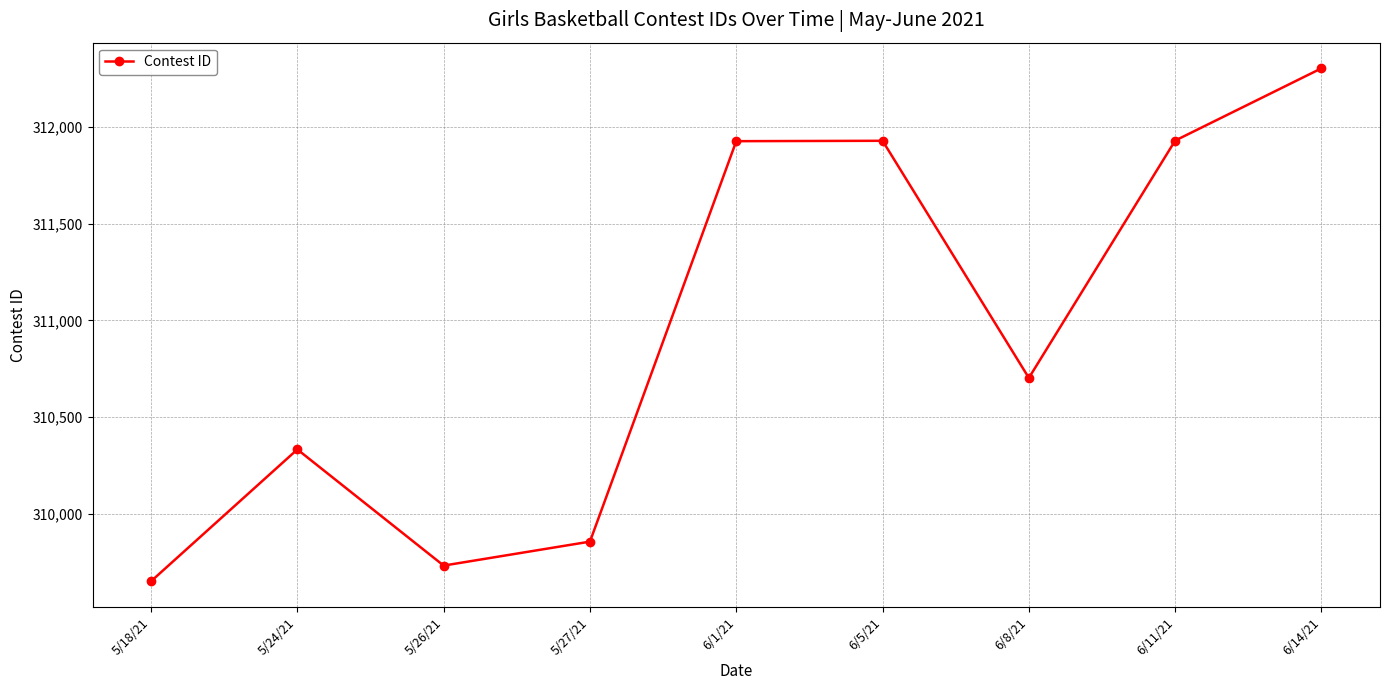

At which label is the value closest to 310977?

6/8/21